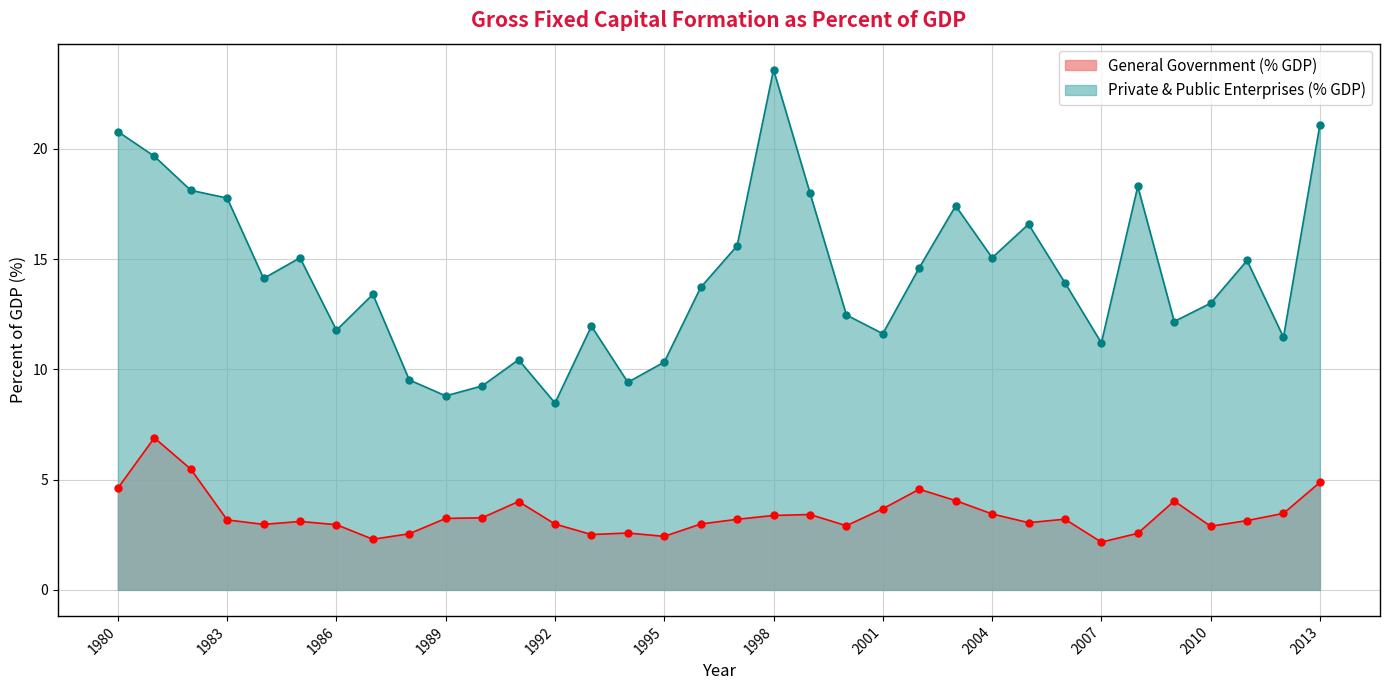

At which category is the sum across all series the highest?

1998